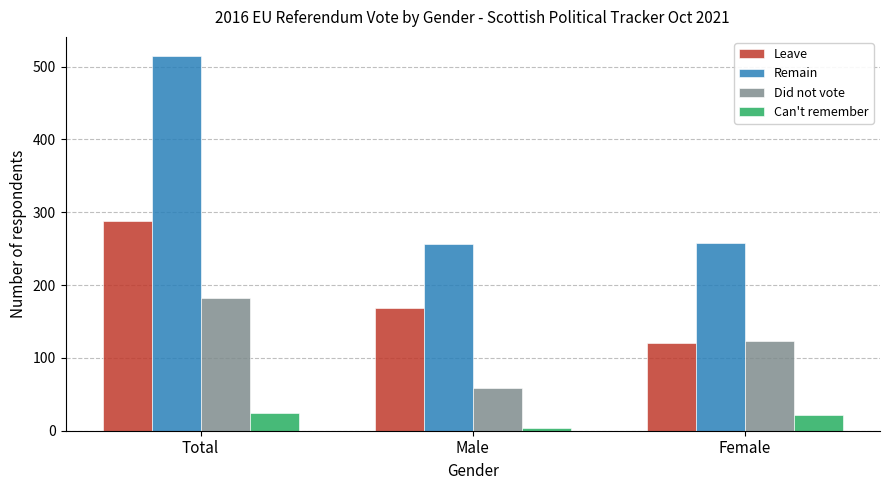

Is it true that Can't remember equals 25 at Total?

True